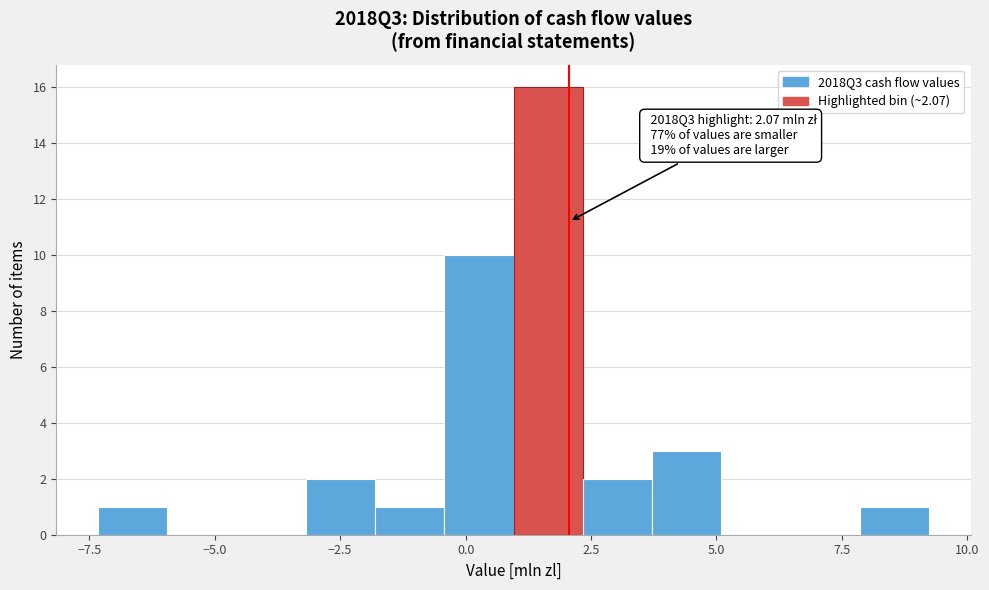

Read against the x-axis, roughly where is the centre of the tallest bar?

1.5